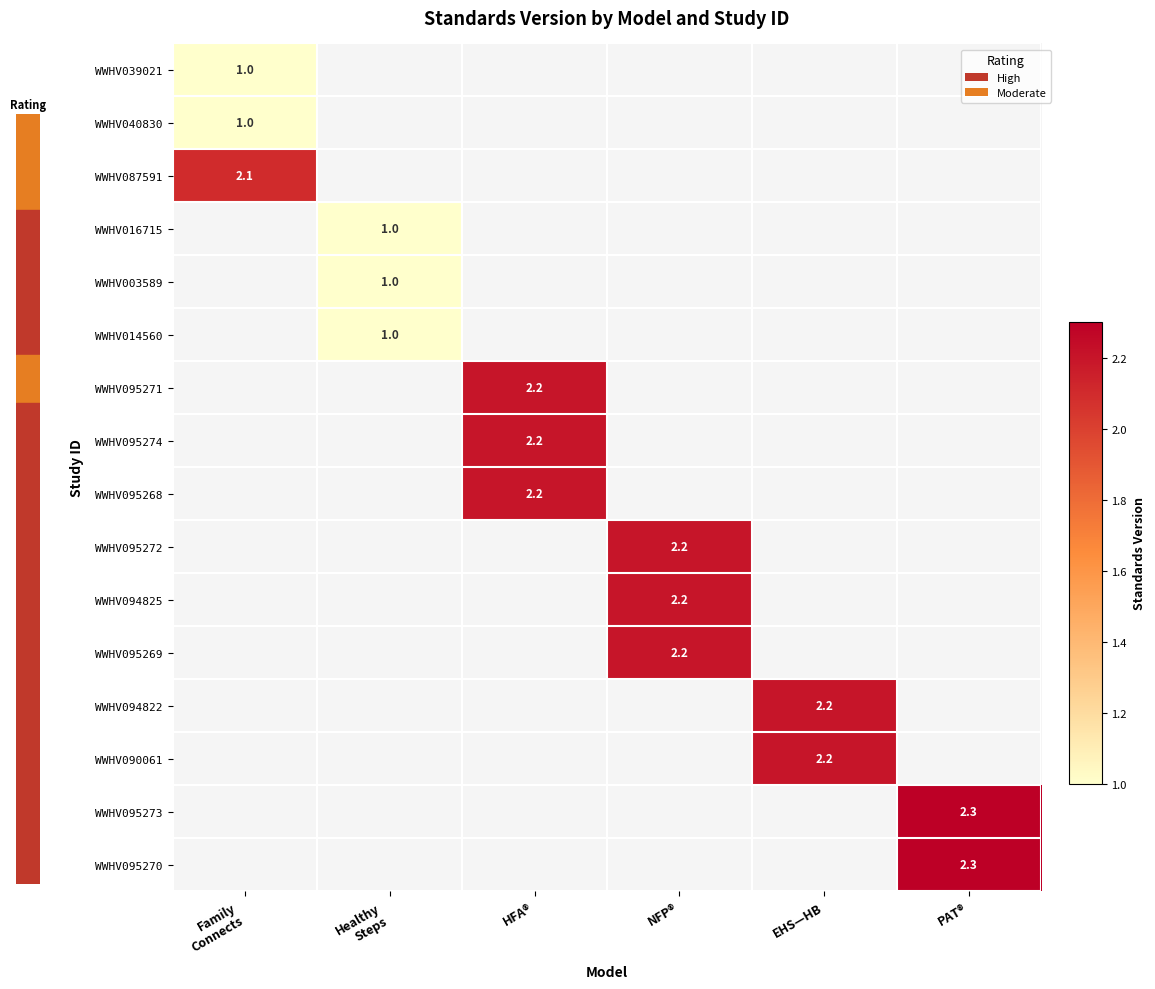

Count the number of data series in this chart.

16